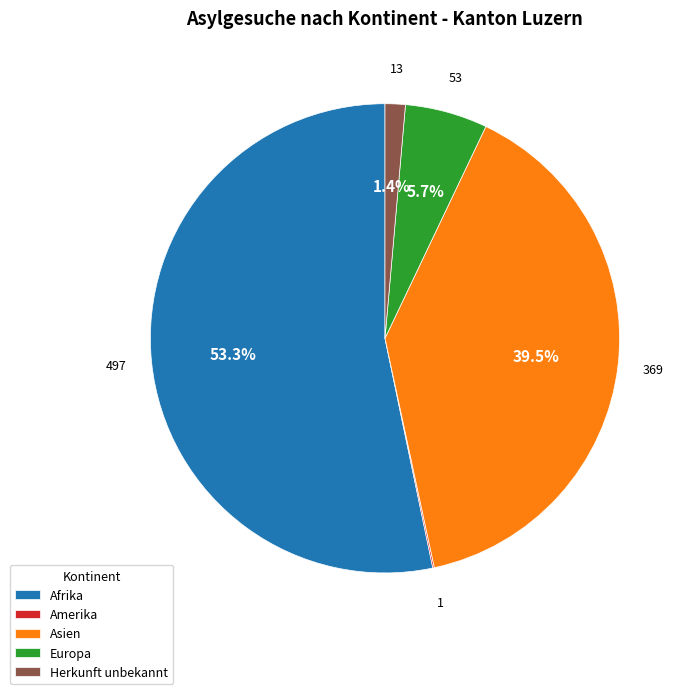

Between Europa and Afrika, which is larger?

Afrika